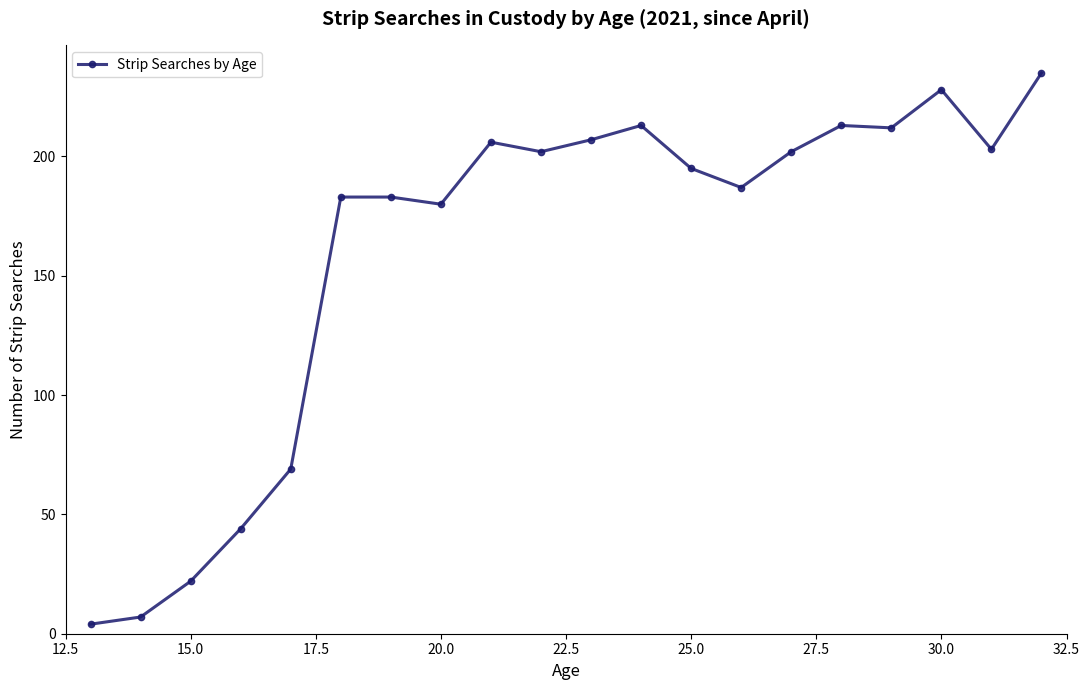

What is the greatest value displayed?

235